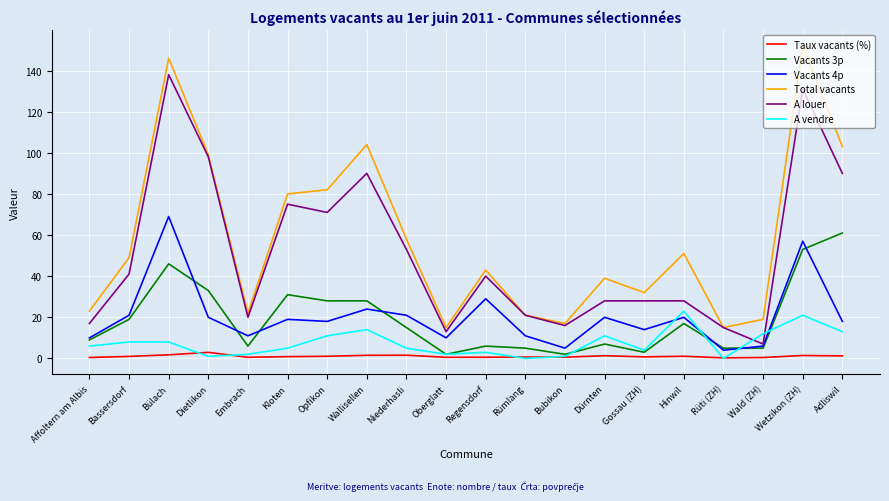

What is the average value of the Total vacants series?

58.5